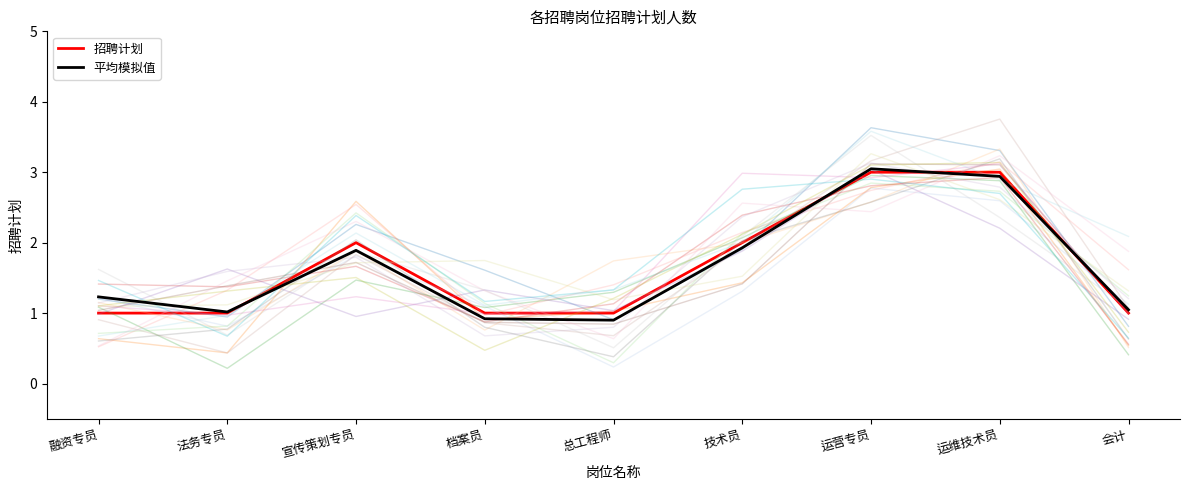

In 平均模拟值, how many points are lower than both neighbors (excluding endpoints)?

2